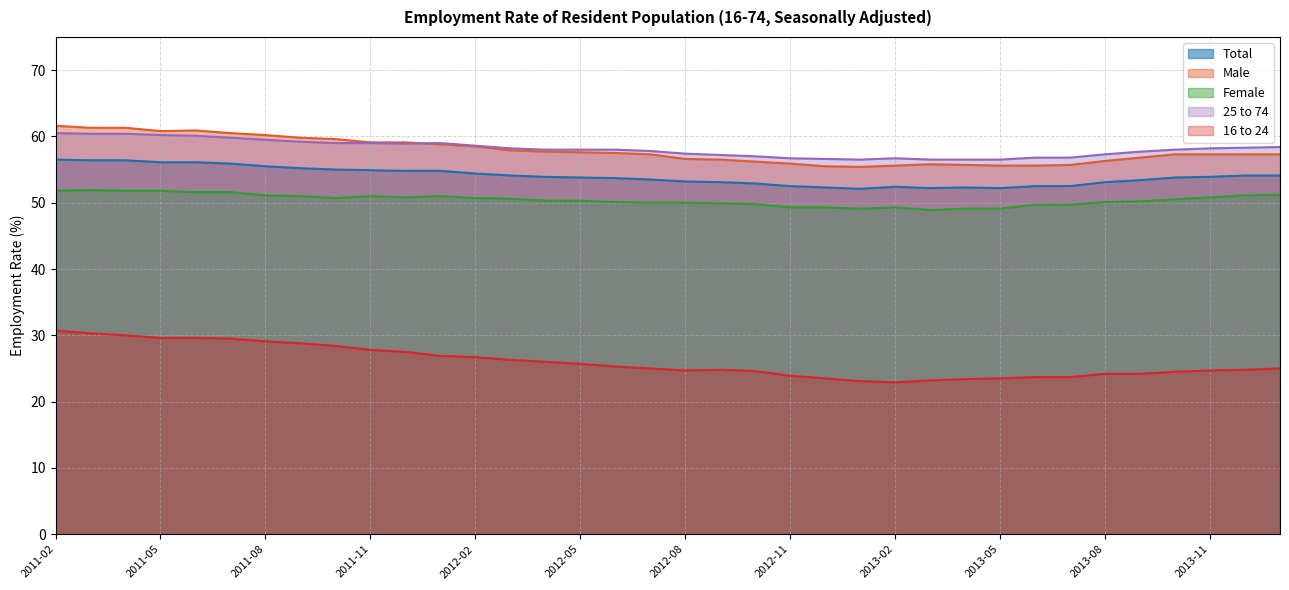

True or false: 25 to 74 has a value of 102.4 at 2013-10.

False